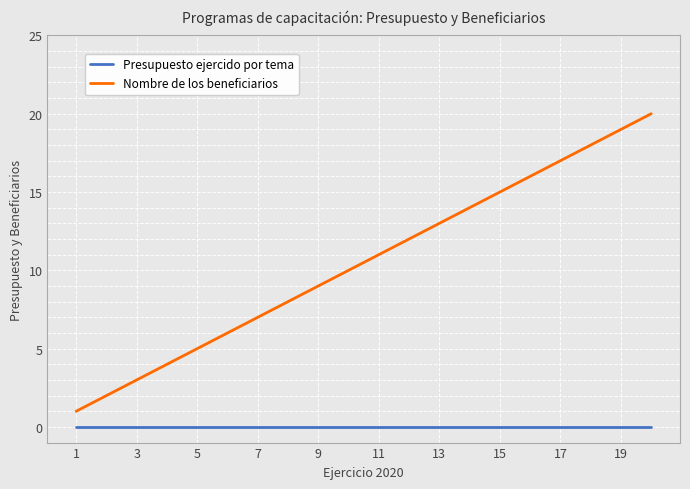

Which series has the largest range (max minus min)?

Nombre de los beneficiarios